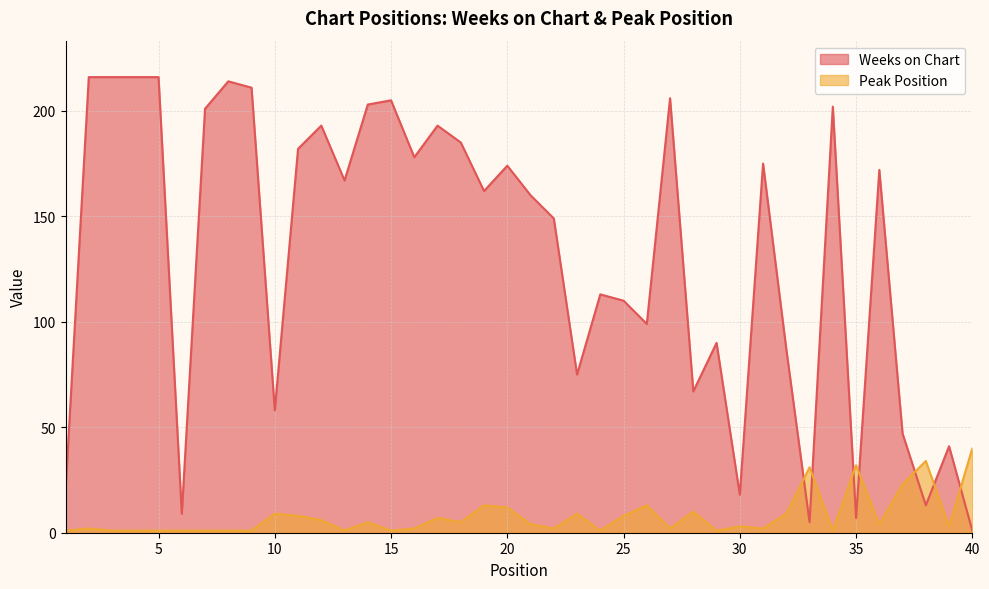

Reading right to left, list all the values displayed in this chart.

Weeks on Chart: 40=1	39=41	38=13	37=47	36=172	35=7	34=202	33=5	32=87	31=175	30=18	29=90	28=67	27=206	26=99	25=110	24=113	23=75	22=149	21=160	20=174	19=162	18=185	17=193	16=178	15=205	14=203	13=167	12=193	11=182	10=58	9=211	8=214	7=201	6=9	5=216	4=216	3=216	2=216	1=20
Peak Position: 40=40	39=3	38=34	37=23	36=4	35=32	34=1	33=31	32=9	31=2	30=3	29=1	28=10	27=2	26=13	25=8	24=1	23=9	22=2	21=4	20=12	19=13	18=5	17=7	16=2	15=1	14=5	13=1	12=6	11=8	10=9	9=1	8=1	7=1	6=1	5=1	4=1	3=1	2=2	1=1